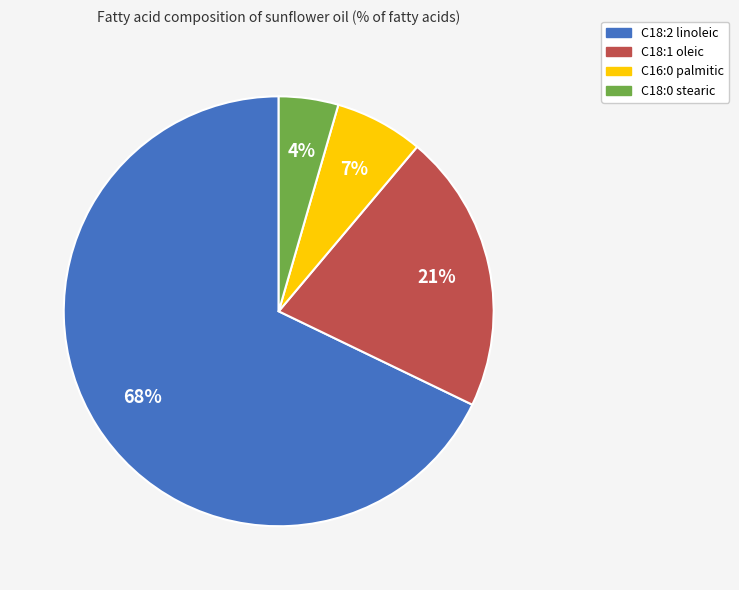

Is there a majority slice in this chart?

Yes